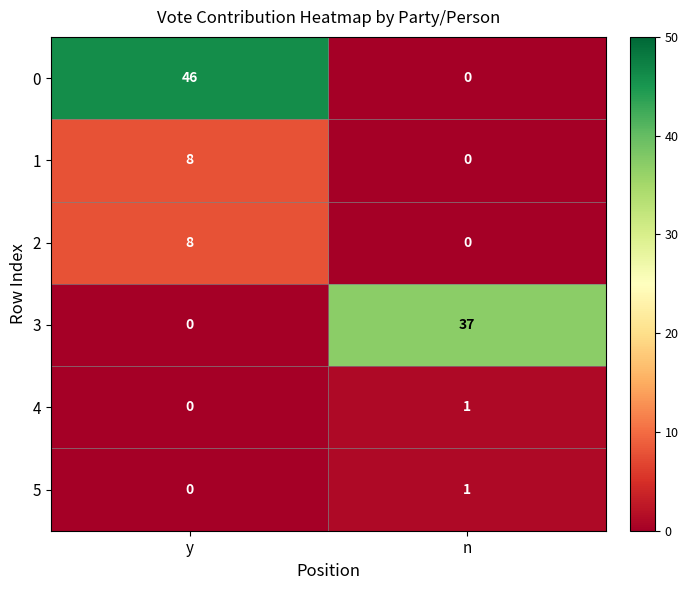

The value of 0 at n is -25. True or false?

False